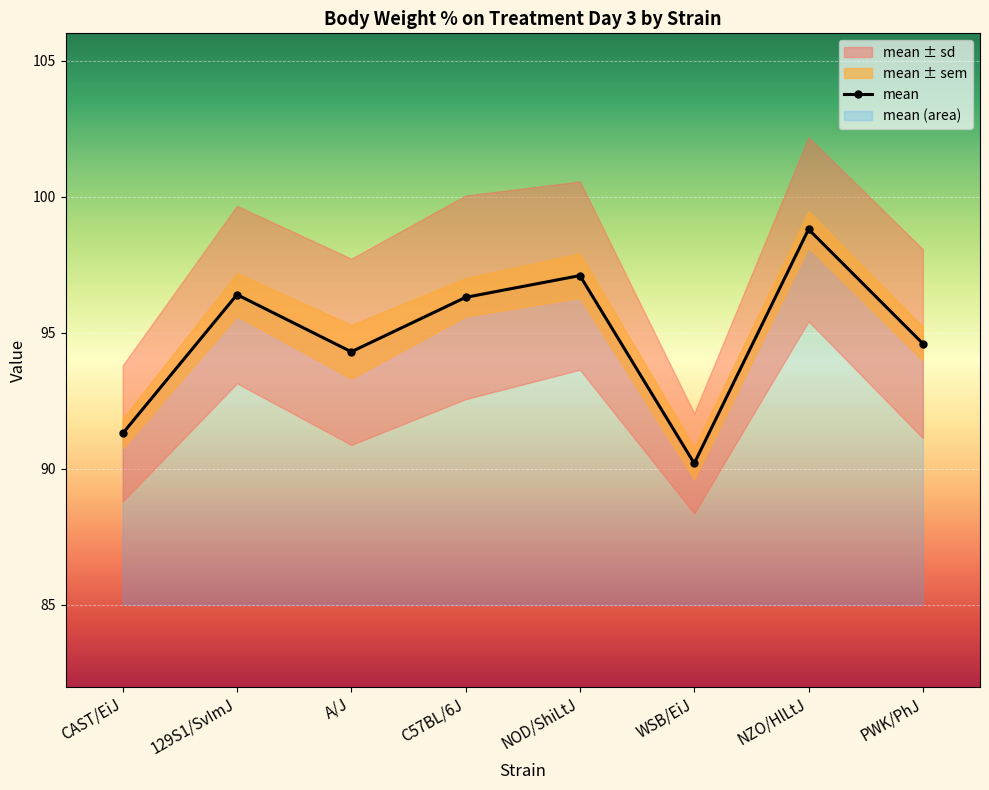

What is the minimum value shown in the chart?

90.2